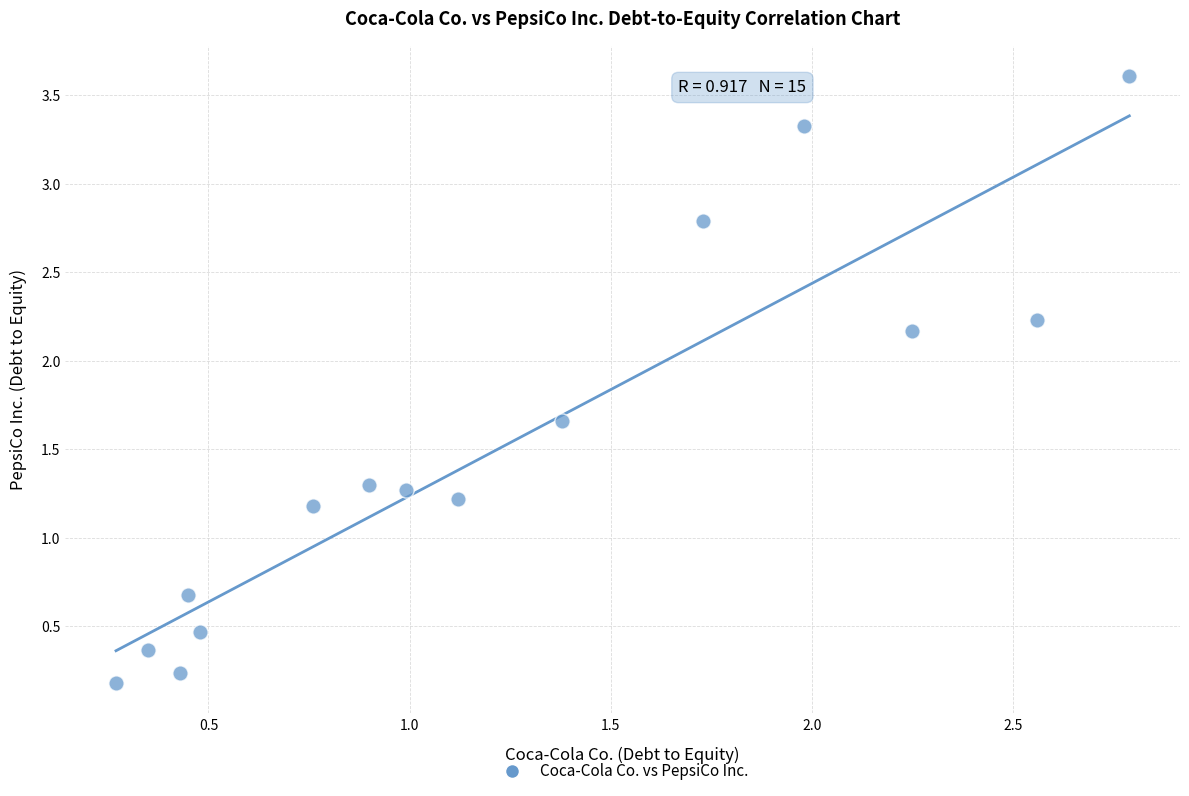

What Y value in the scatter plot is closest to 1?

1.2